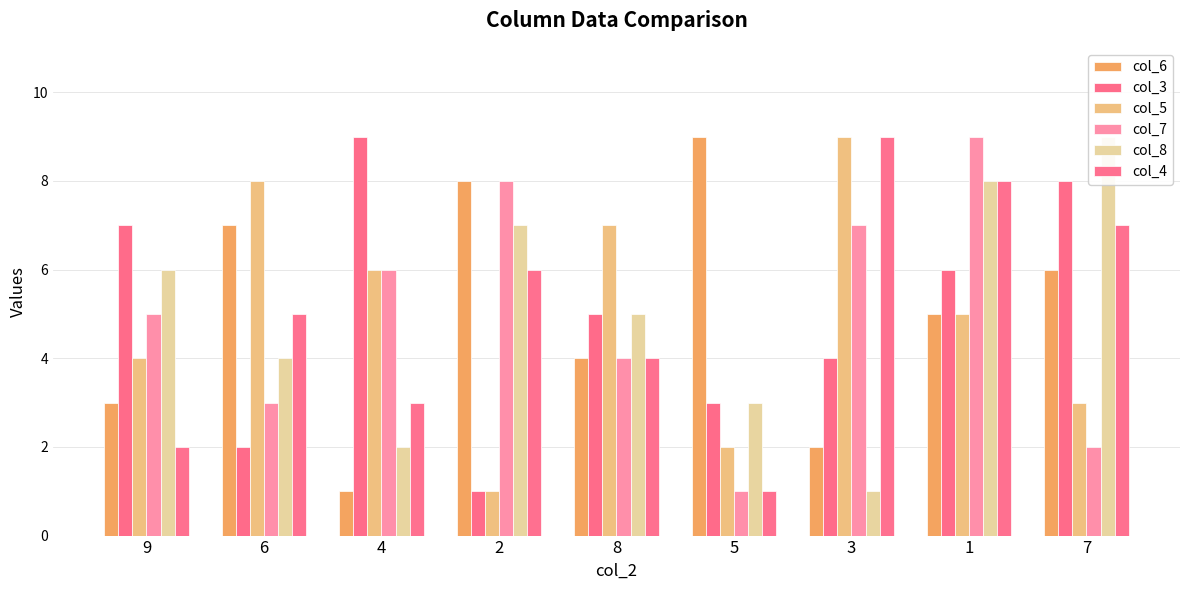

Reading left to right, list all the values displayed in this chart.

col_6: 9=3	6=7	4=1	2=8	8=4	5=9	3=2	1=5	7=6
col_3: 9=7	6=2	4=9	2=1	8=5	5=3	3=4	1=6	7=8
col_5: 9=4	6=8	4=6	2=1	8=7	5=2	3=9	1=5	7=3
col_7: 9=5	6=3	4=6	2=8	8=4	5=1	3=7	1=9	7=2
col_8: 9=6	6=4	4=2	2=7	8=5	5=3	3=1	1=8	7=9
col_4: 9=2	6=5	4=3	2=6	8=4	5=1	3=9	1=8	7=7